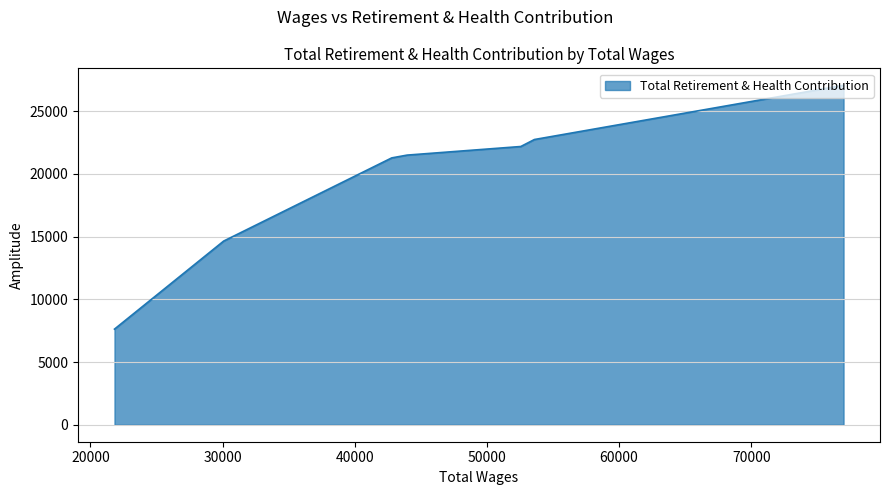

True or false: the data shows 27067 at 76984.0.

True